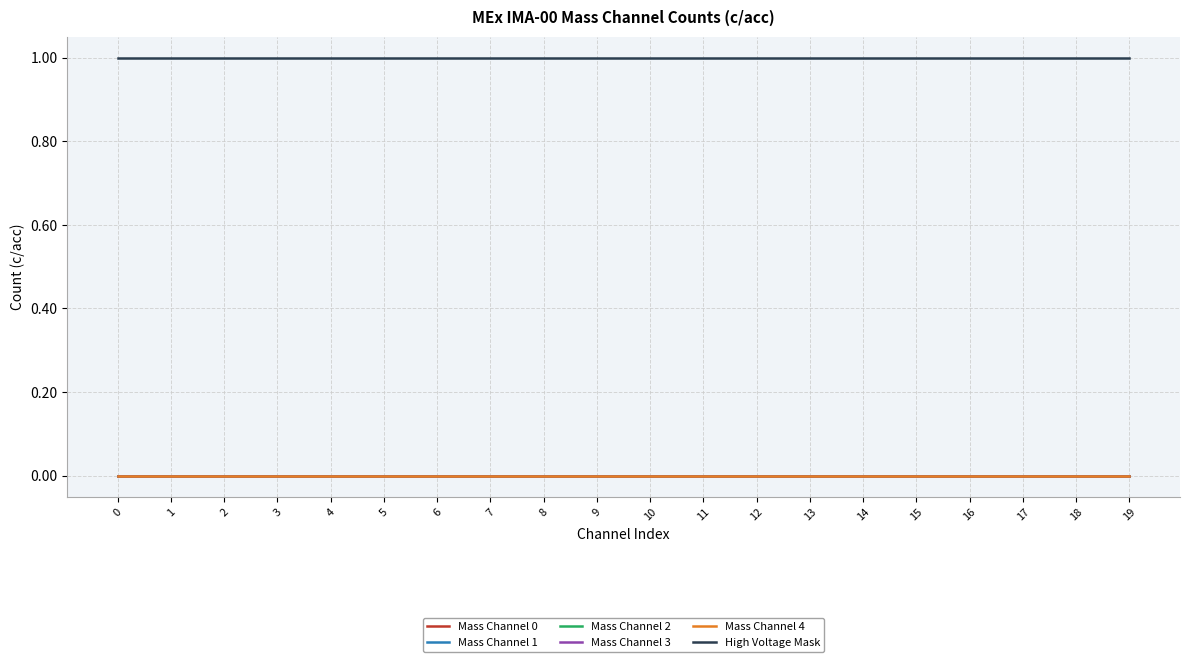

Does the chart display data point markers on the line(s)?

No